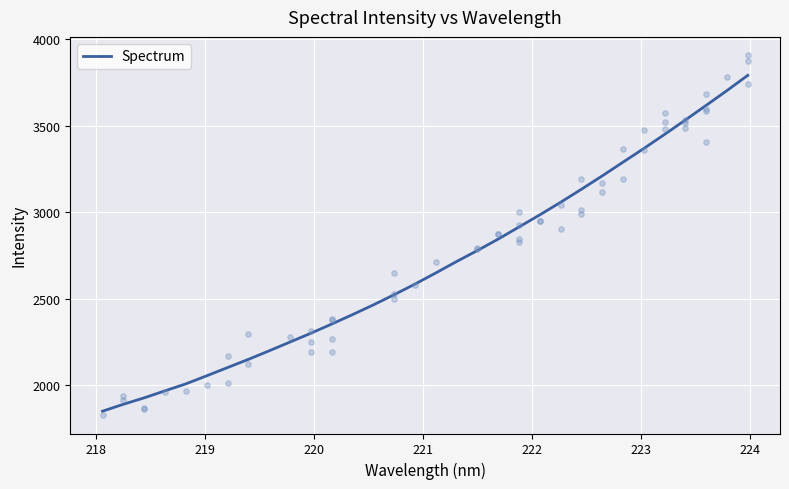

What is the highest value of the Spectrum series?

3792.3